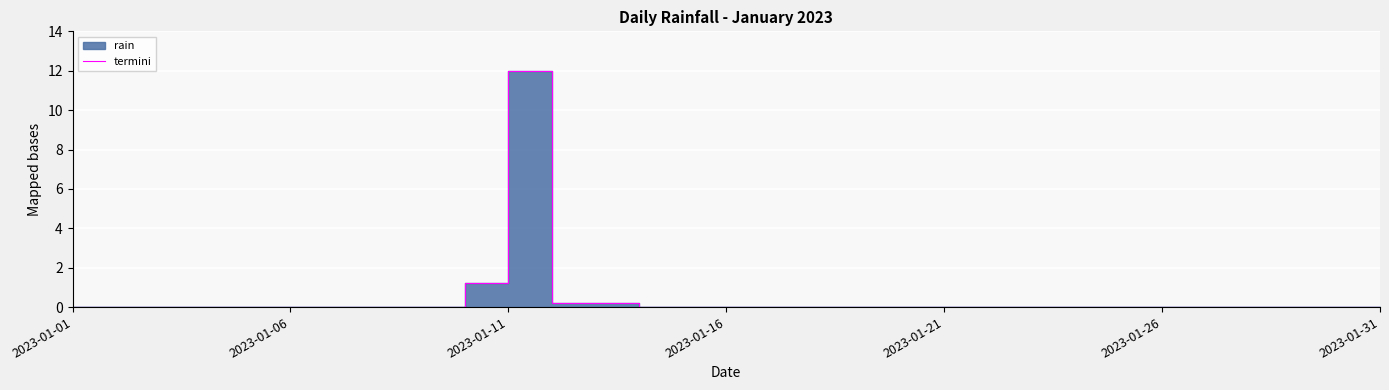

What position from the left is 2023-01-06?

2